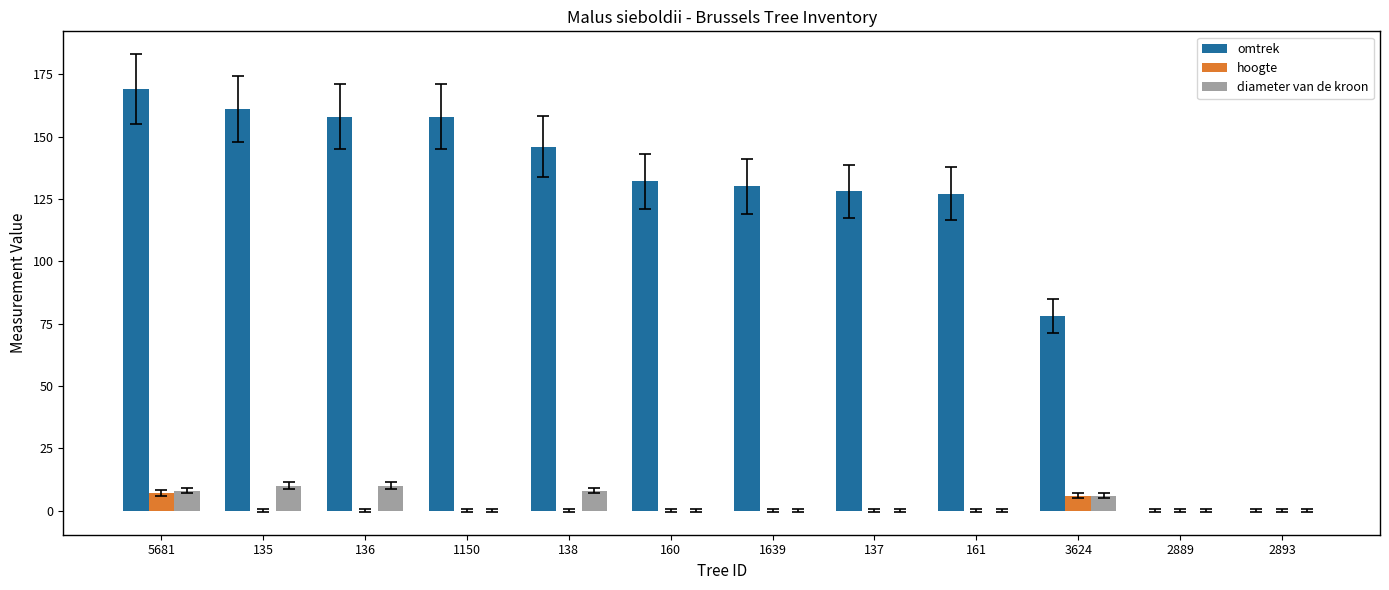

Where is omtrek nearest to the value 84?

3624